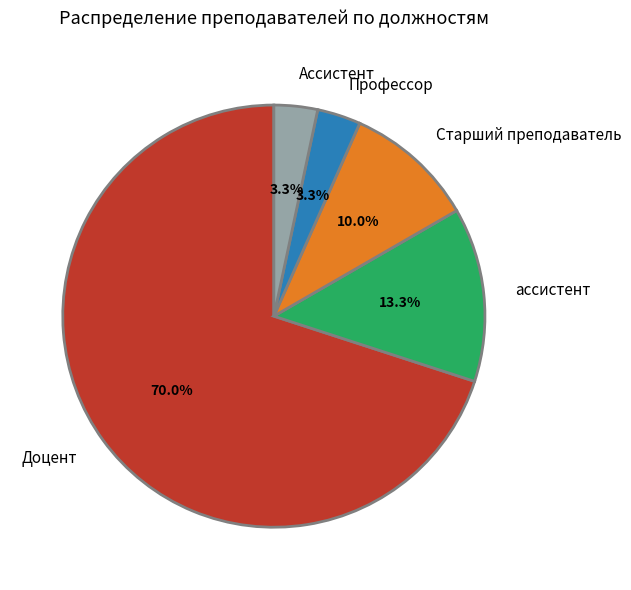

What is the largest slice in the pie chart?

Доцент